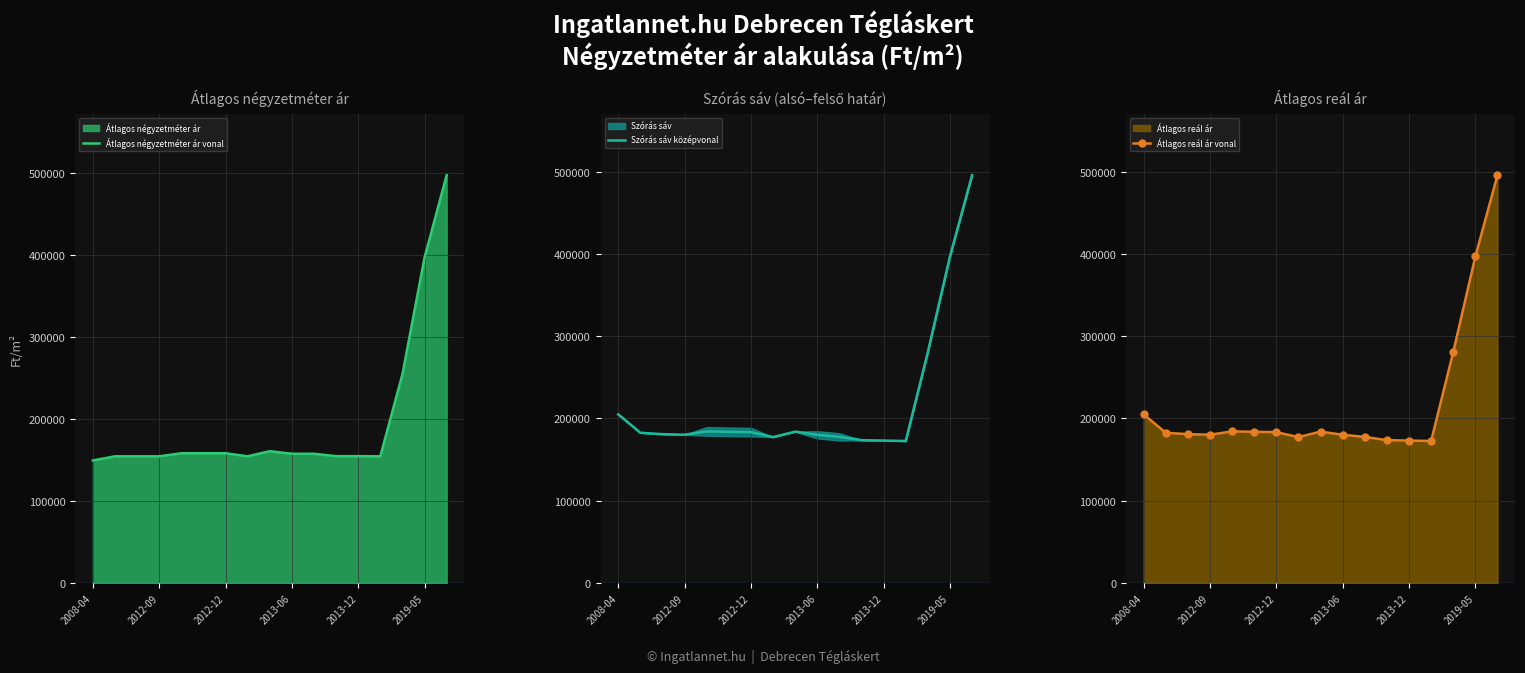

How many series are shown in this chart?

3